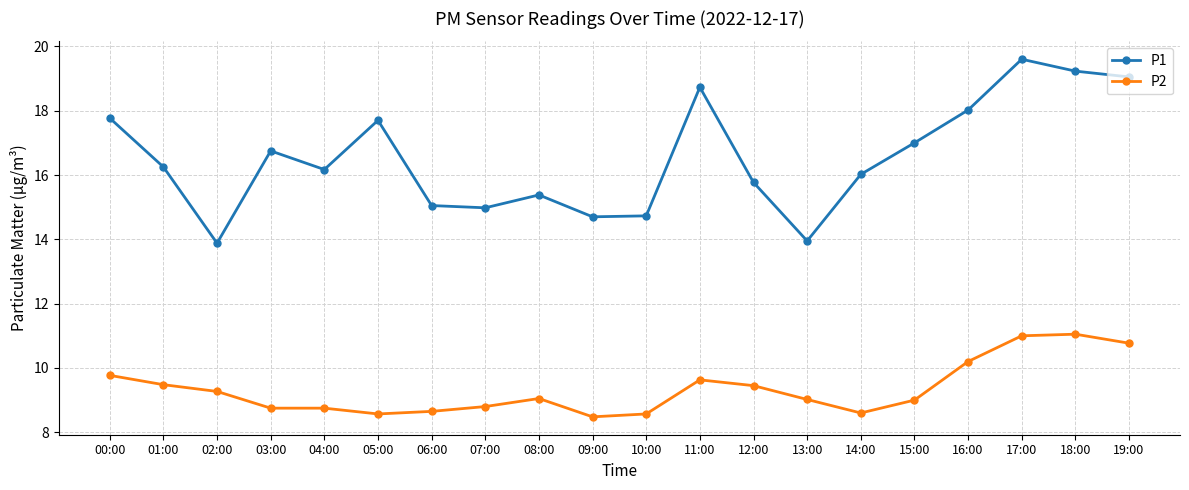

What is the total value across all series at 08:00?

24.4